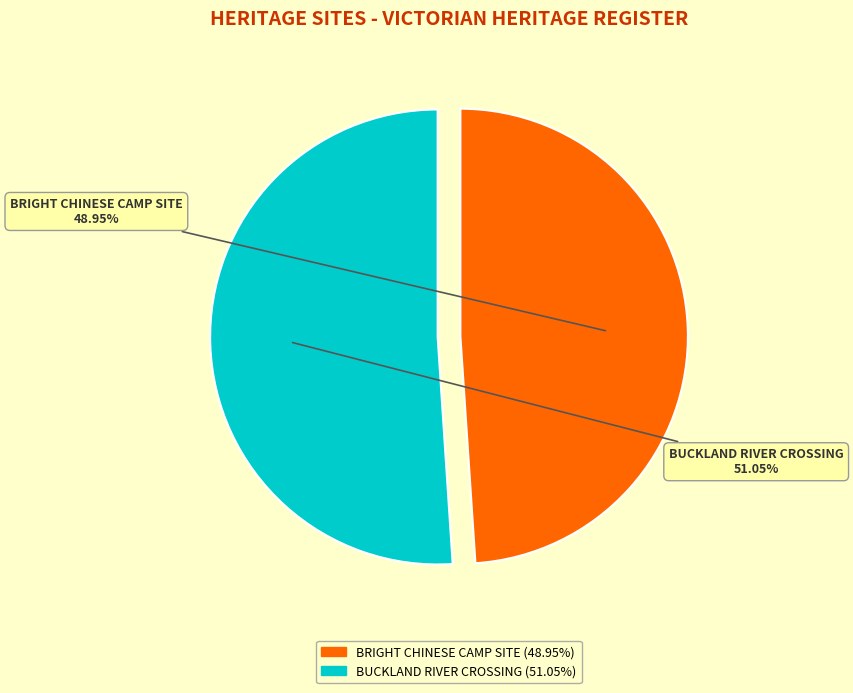

Count the number of slices in the pie.

2